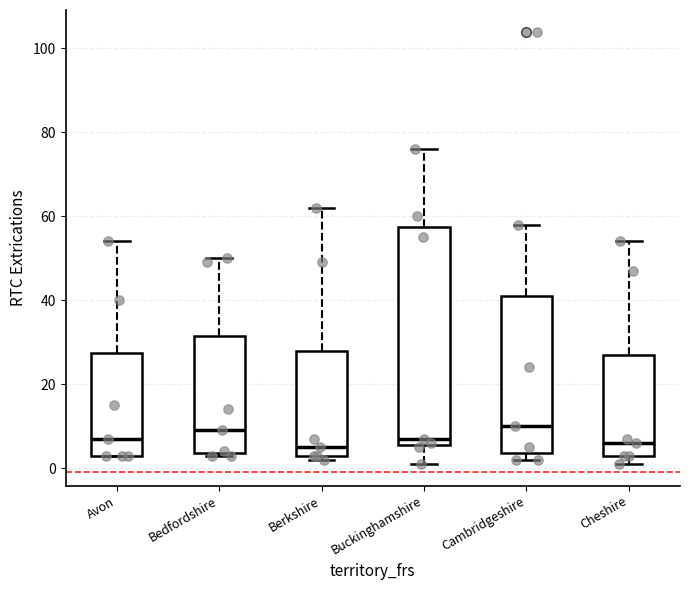

Reading left to right, transcribe this box plot: for each box, give where its median line is, the range the box spans, and where its two whiskers end, as read against the y-axis. The values are not printed on the chart, so give them approximately, as read against the axis.

Avon: median 8, box 4 to 28, whiskers 4 to 54
Bedfordshire: median 10, box 4 to 32, whiskers 4 to 50
Berkshire: median 6, box 4 to 28, whiskers 2 to 62
Buckinghamshire: median 8, box 6 to 58, whiskers 2 to 76
Cambridgeshire: median 10, box 4 to 42, whiskers 2 to 58
Cheshire: median 6, box 4 to 28, whiskers 2 to 54